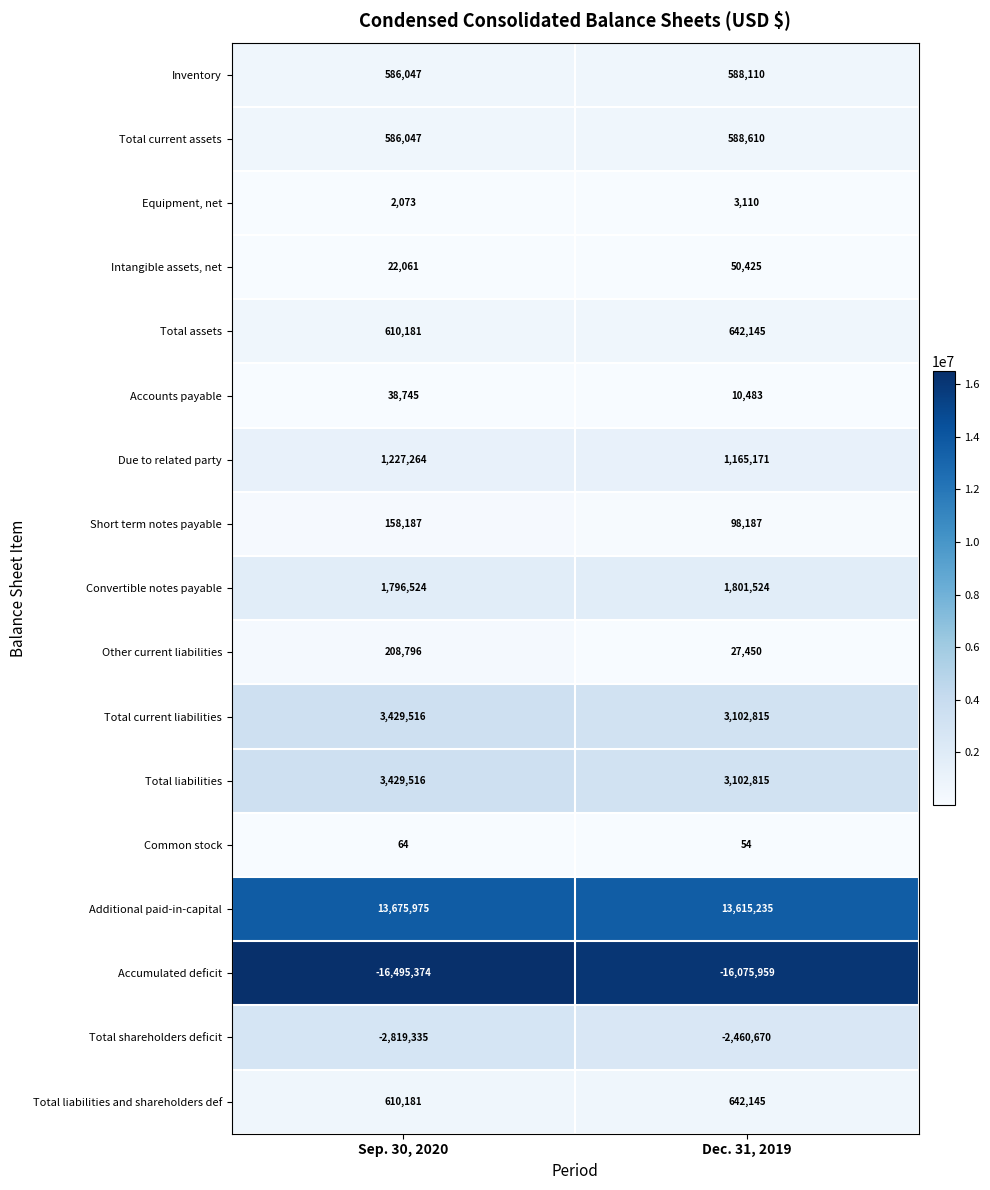

What is the difference between the Accumulated deficit values at Sep. 30, 2020 and Dec. 31, 2019?

419415